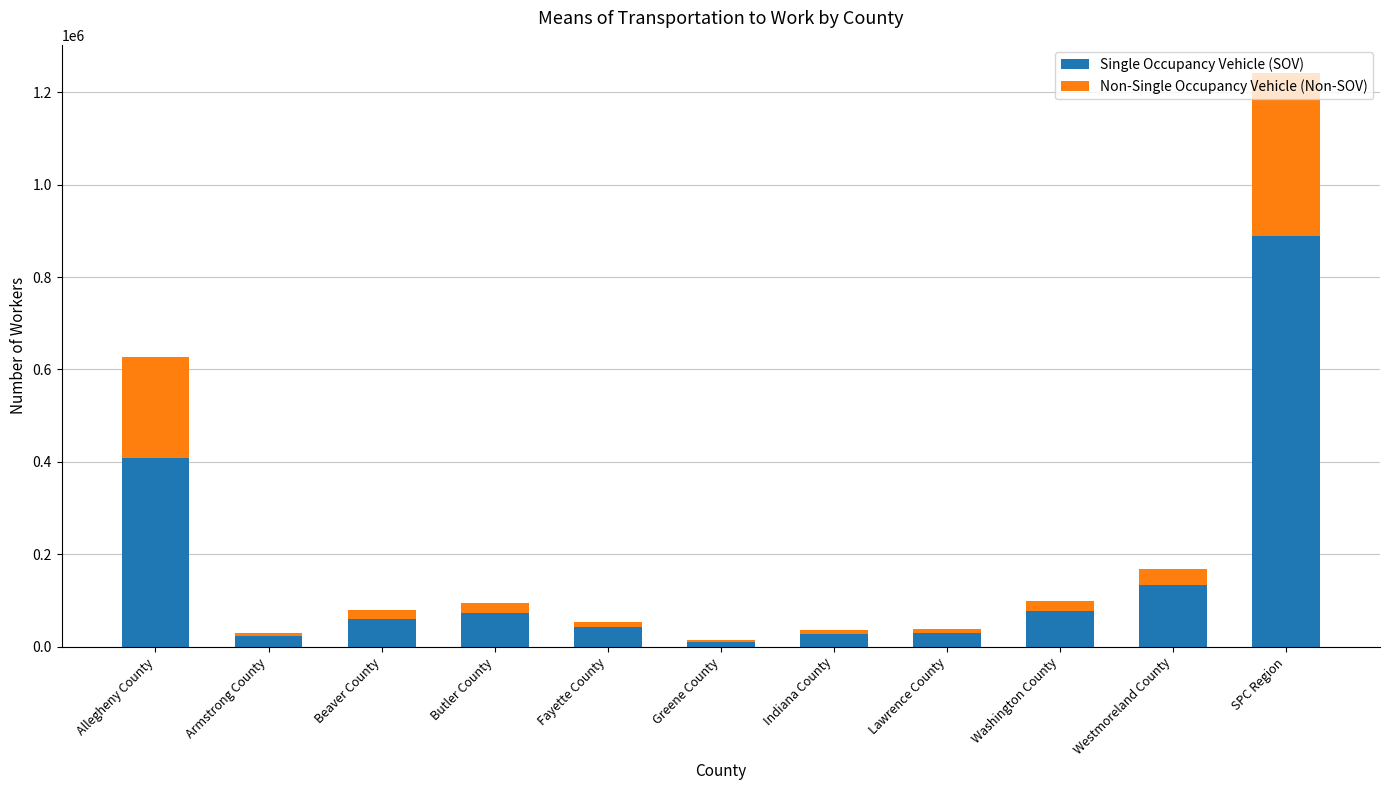

At which category is the sum across all series the highest?

SPC Region